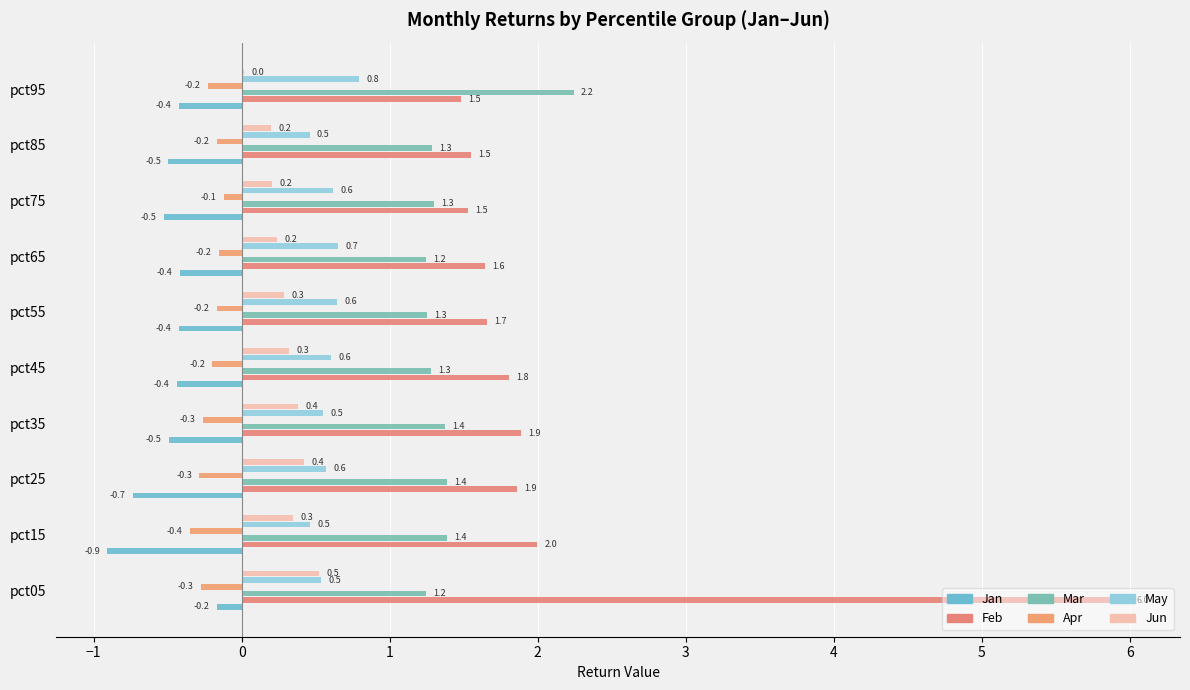

What are all the series names shown in the legend?

Jan, Feb, Mar, Apr, May, Jun